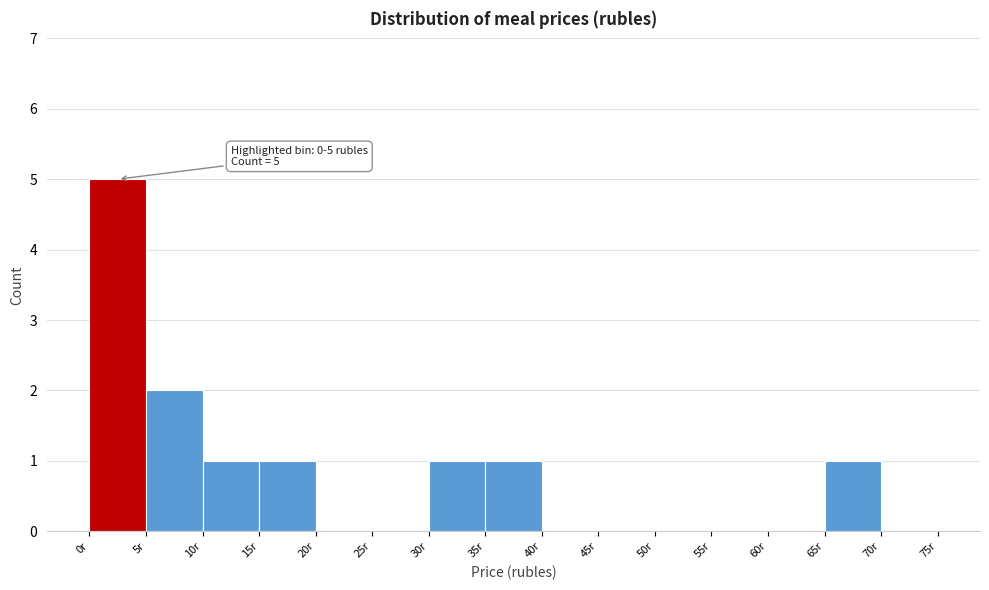

Over which range of the x-axis is the bar tallest?

0 to 5